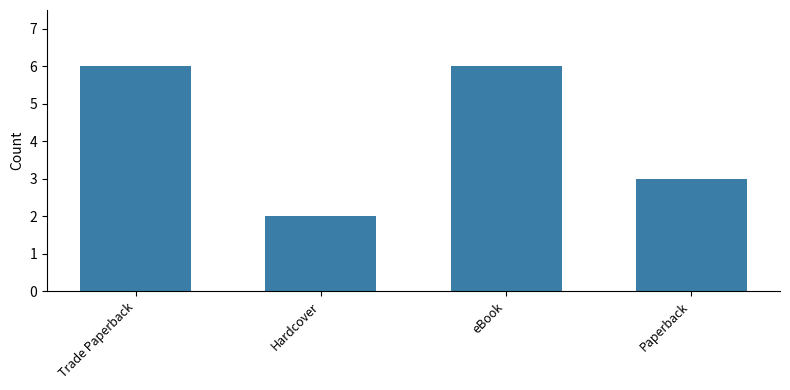

What is the value of the 4th bar from the left?

3